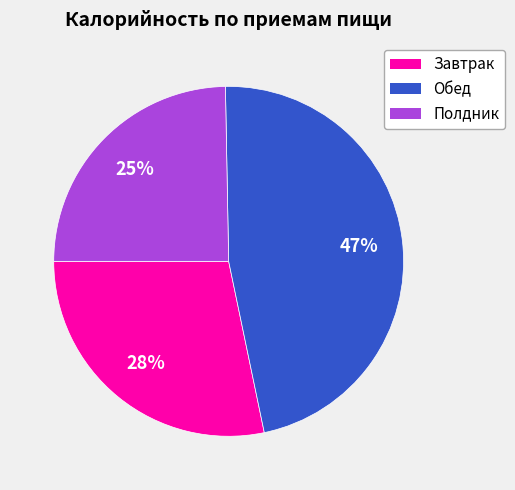

To the nearest percent, what is the average slice percentage?

33%